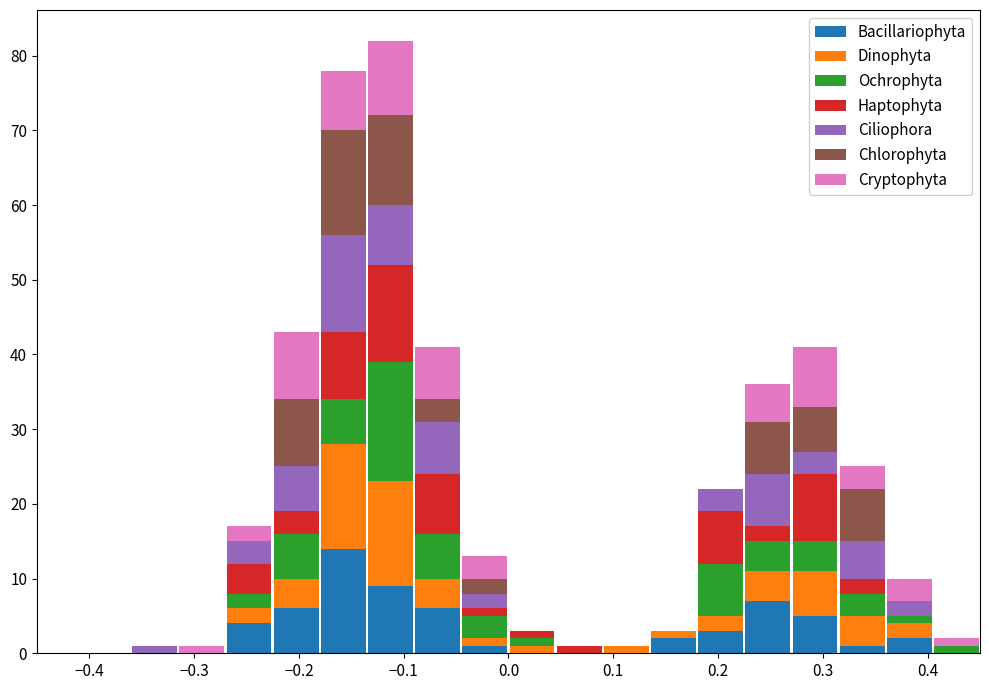

Reading left to right, transcribe this chart: for each stacked bar, give the range it covers on the x-axis and its total height. Neither the bar edges nor the heights are printed on the chart, so give them approximately, as read against the axes.

-0.450 to -0.405: 0
-0.405 to -0.360: 0
-0.360 to -0.315: 1
-0.315 to -0.270: 1
-0.270 to -0.225: 17
-0.225 to -0.180: 43
-0.180 to -0.135: 78
-0.135 to -0.090: 82
-0.090 to -0.045: 41
-0.045 to 0.000: 13
0.000 to 0.045: 3
0.045 to 0.090: 1
0.090 to 0.135: 1
0.135 to 0.180: 3
0.180 to 0.225: 22
0.225 to 0.270: 36
0.270 to 0.315: 41
0.315 to 0.360: 25
0.360 to 0.405: 10
0.405 to 0.450: 2